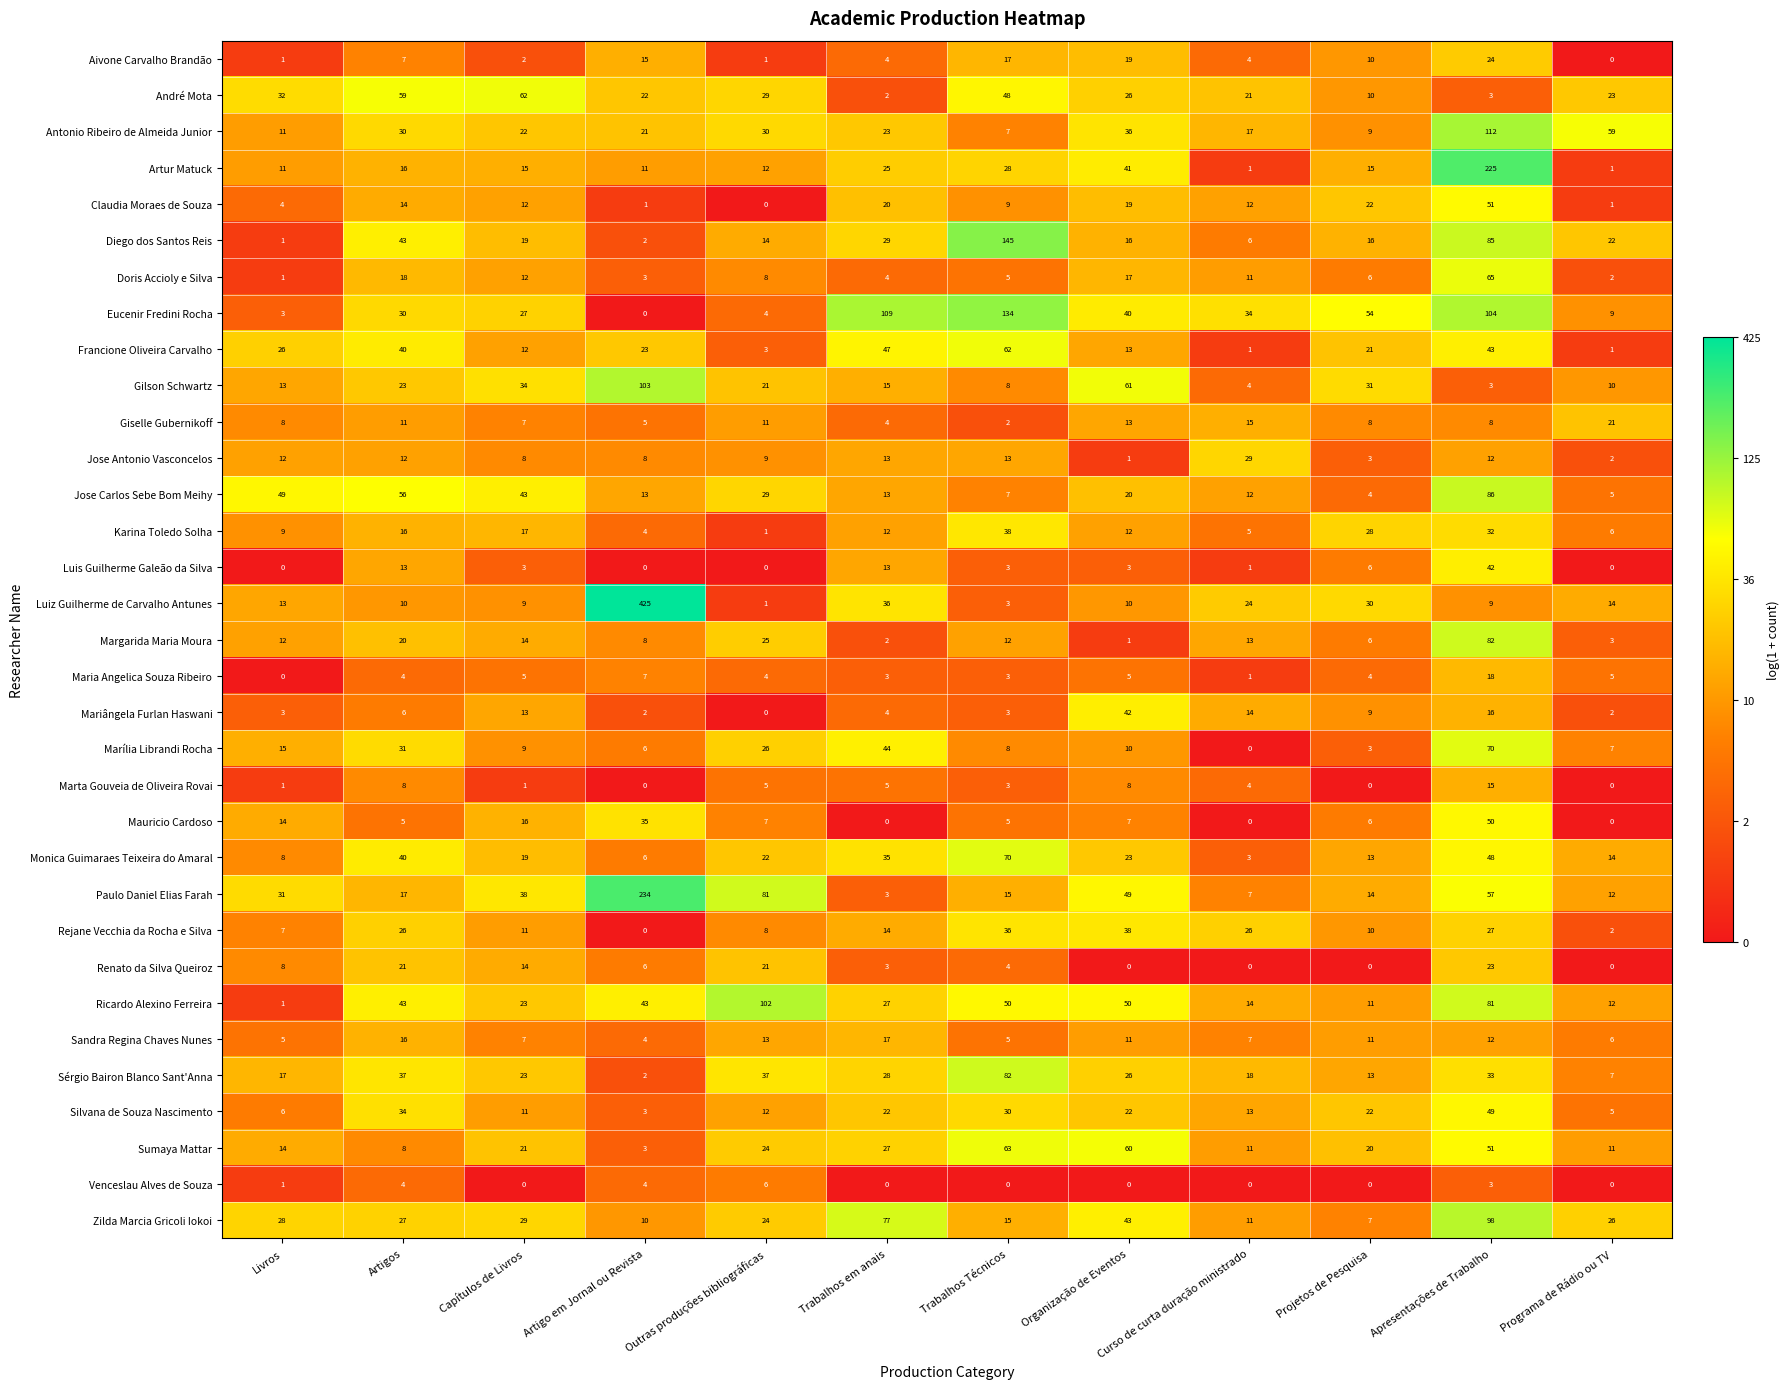

How many values in the Artur Matuck series are below 15?

5